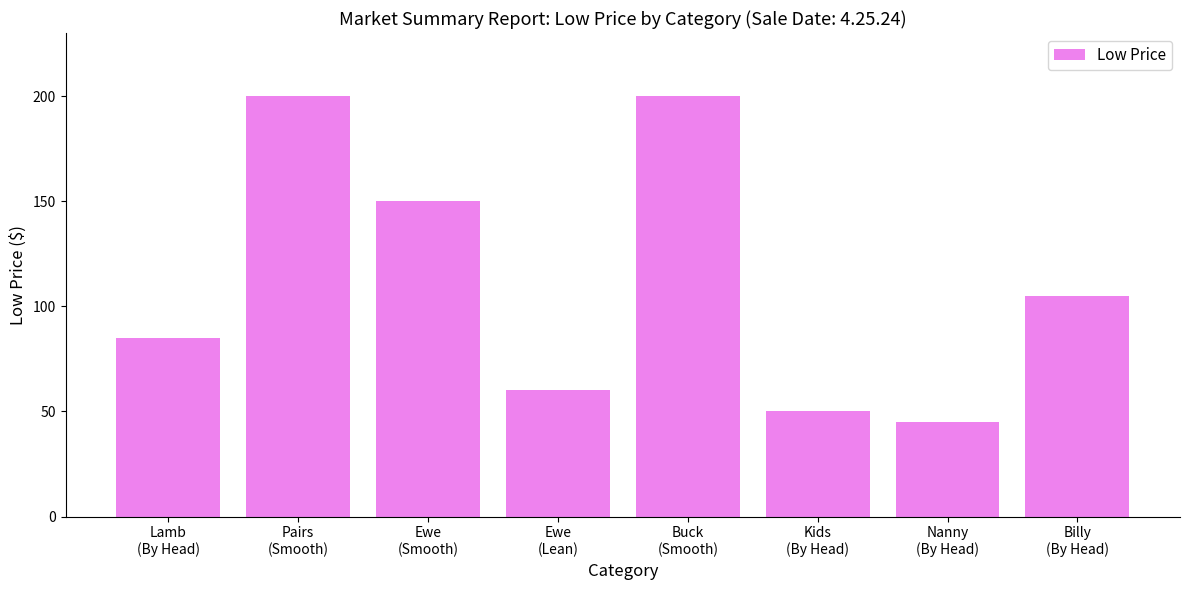

The value at Nanny
(By Head) is 45. True or false?

True